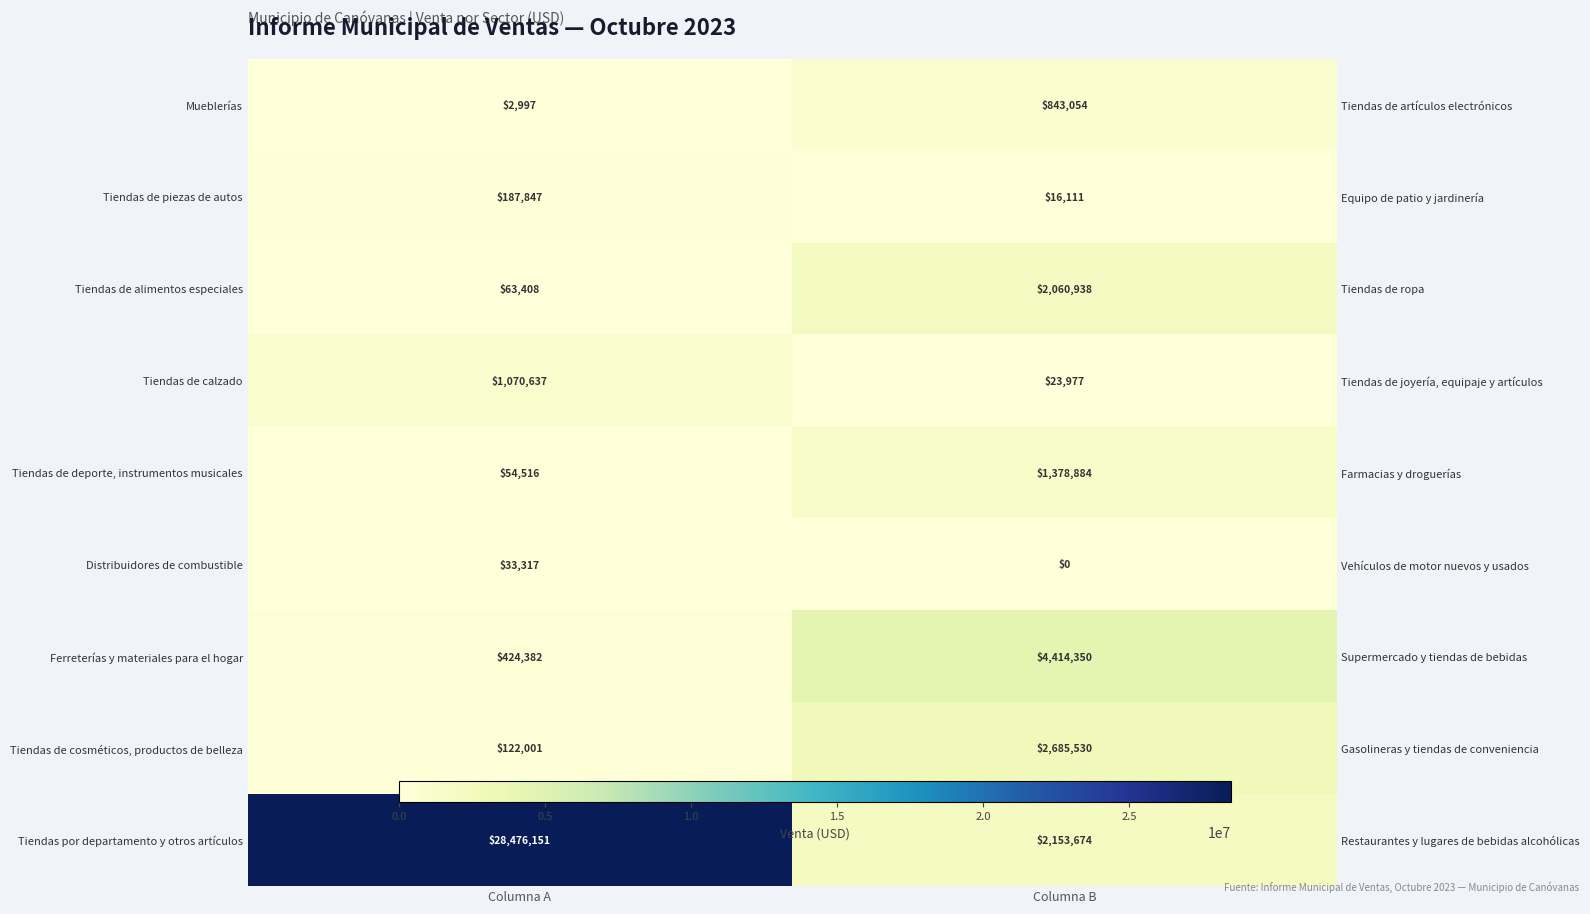

What is the minimum value for Tiendas de alimentos especiales?

63407.6